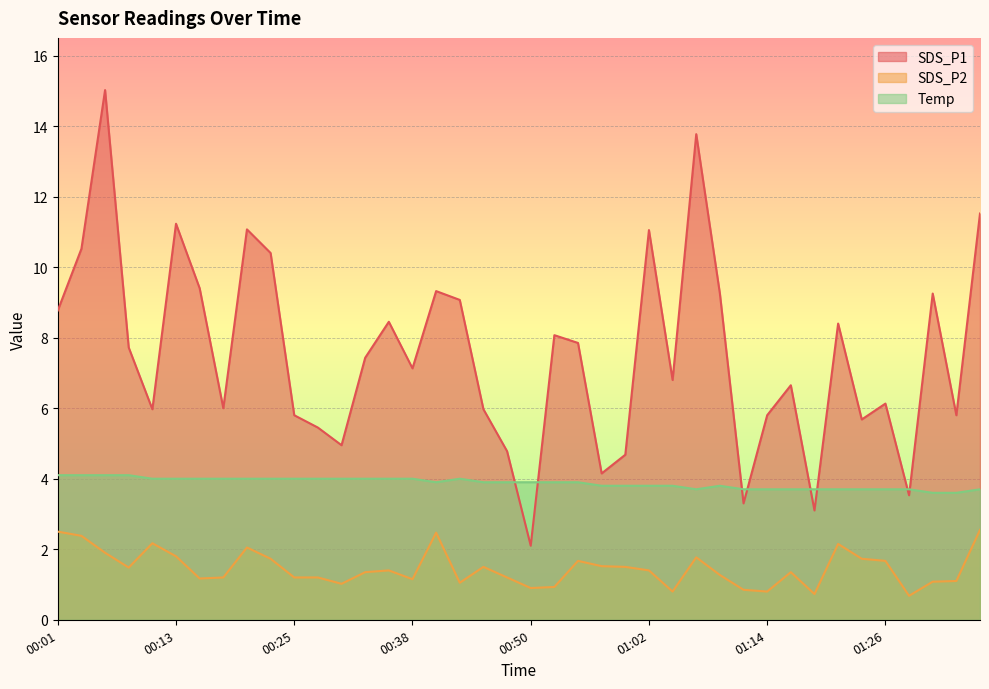

What is the sum of the SDS_P1 values at 00:55 and 00:47?

12.6